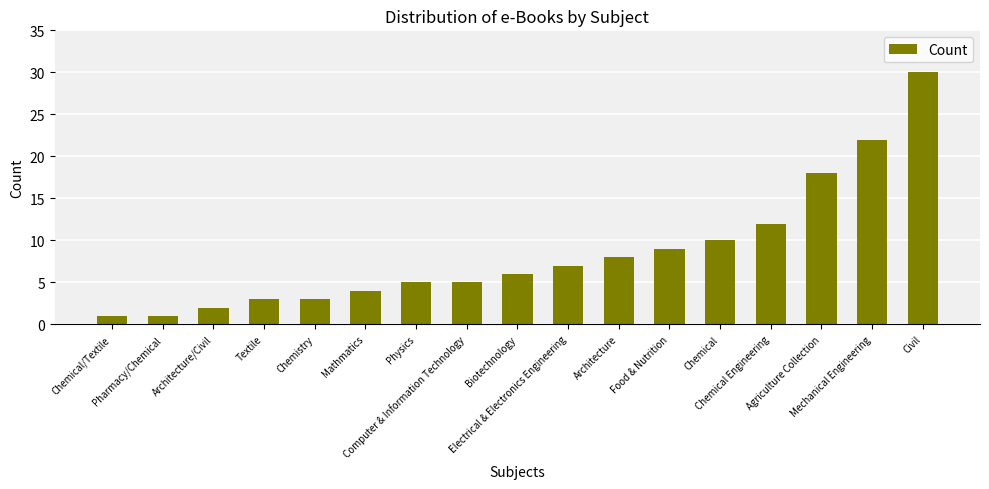

Is it true that the value at Civil is 30?

True